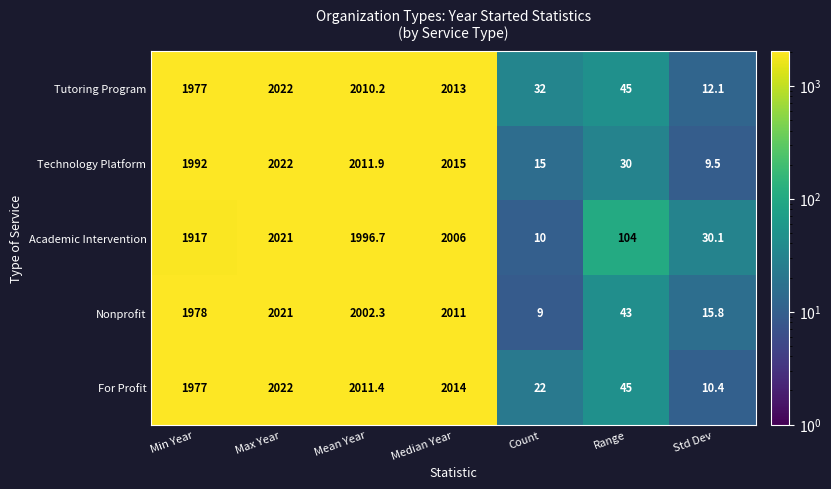

What is the difference between the highest and lowest values at Range?

74.0